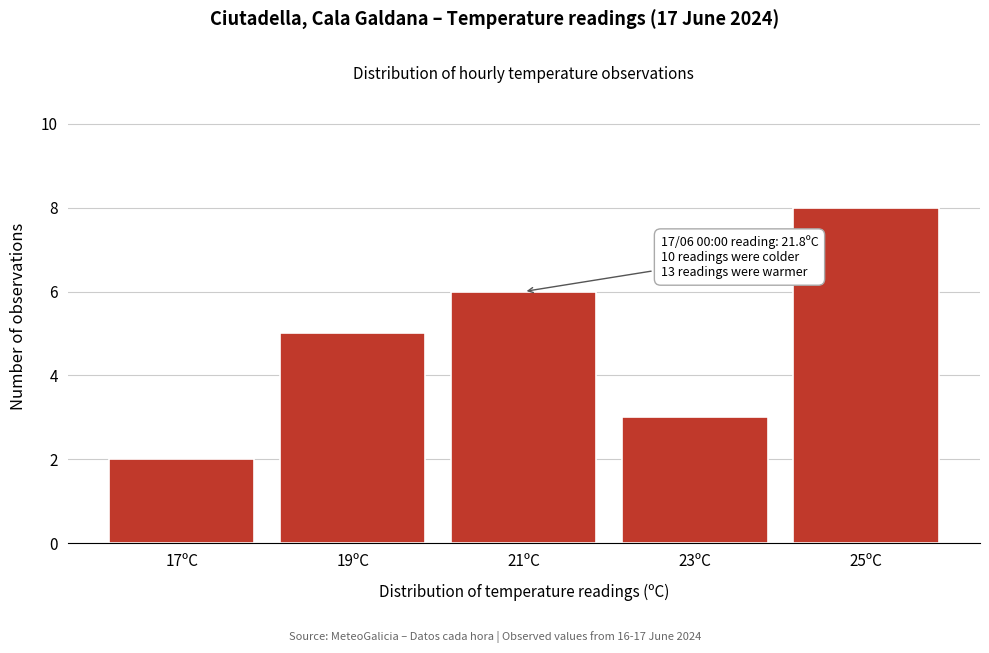

Reading right to left, transcribe all the data shown in this chart.

8	3	6	5	2